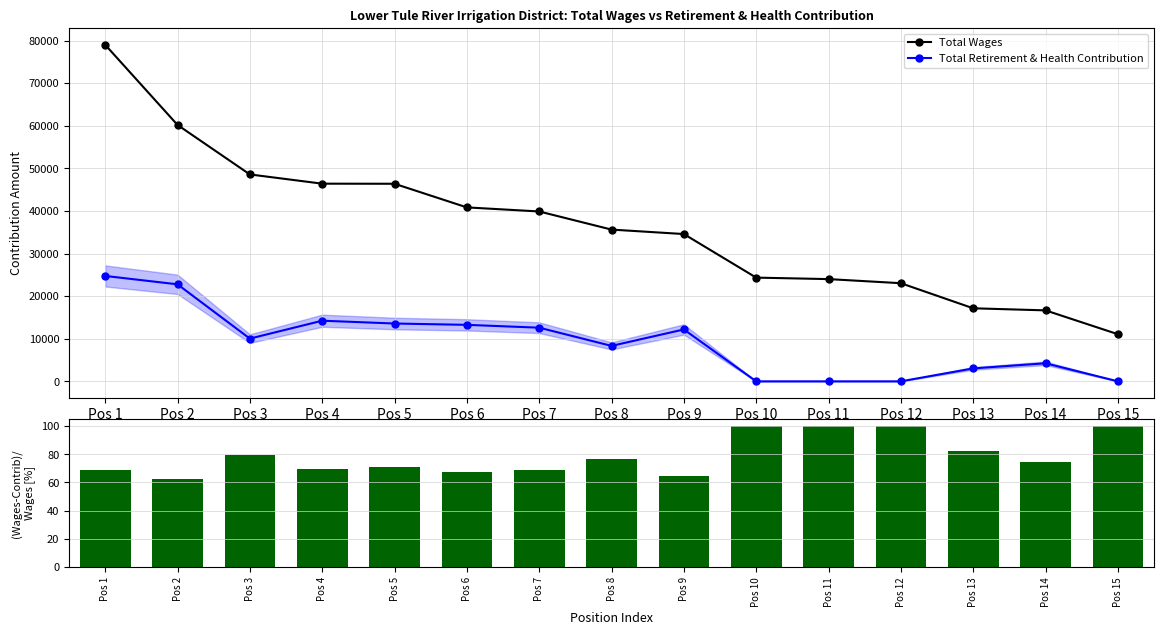

The value of Total Retirement & Health Contribution at Pos 11 is 10709.1. True or false?

False